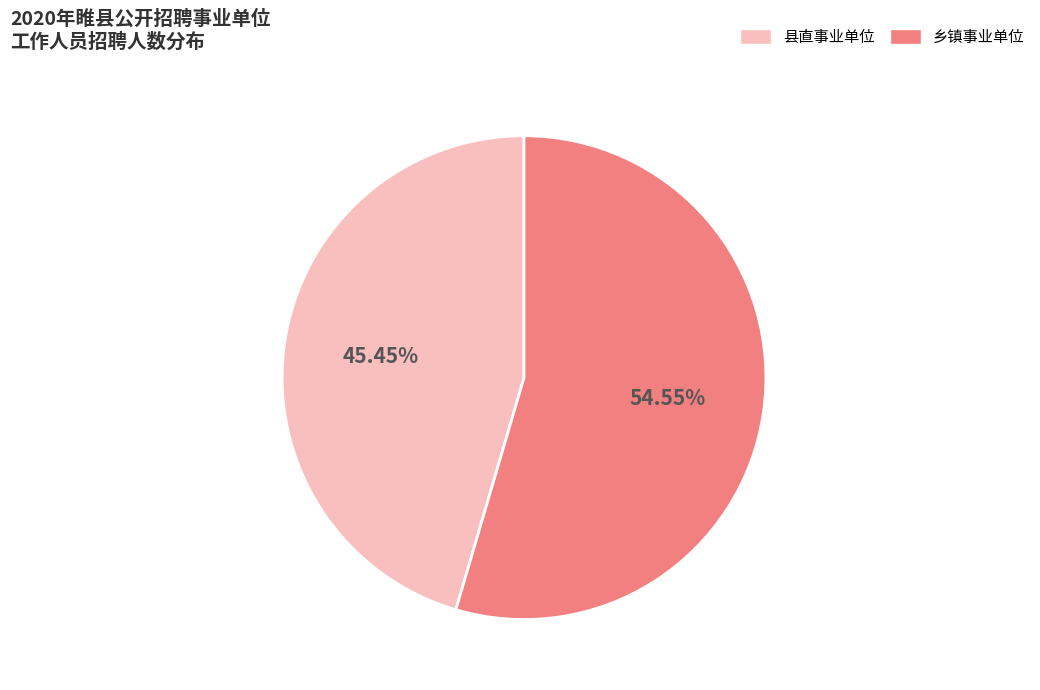

Which slice is the largest?

乡镇事业单位